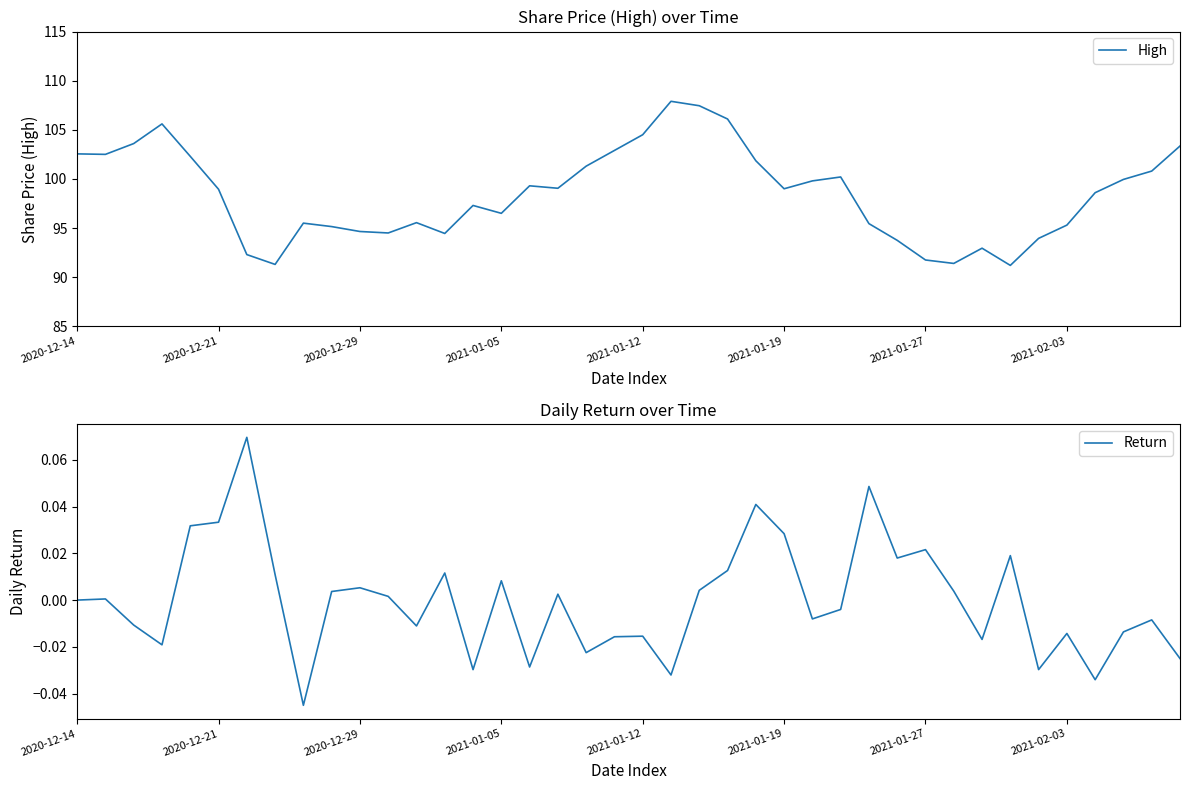

At which label is Return closest to 0?

2020-12-14